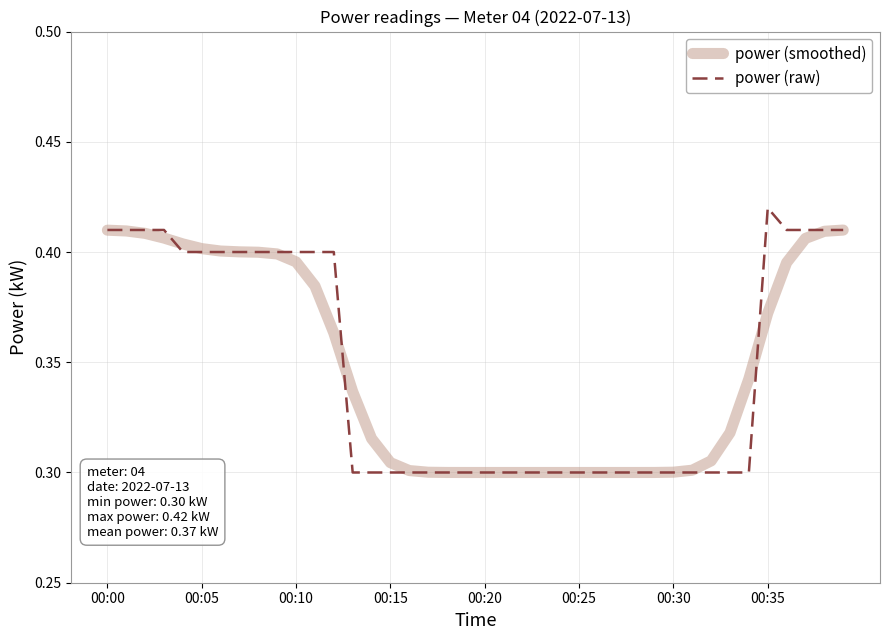

List the series in order of their peak value, lowest first.

power (smoothed), power (raw)